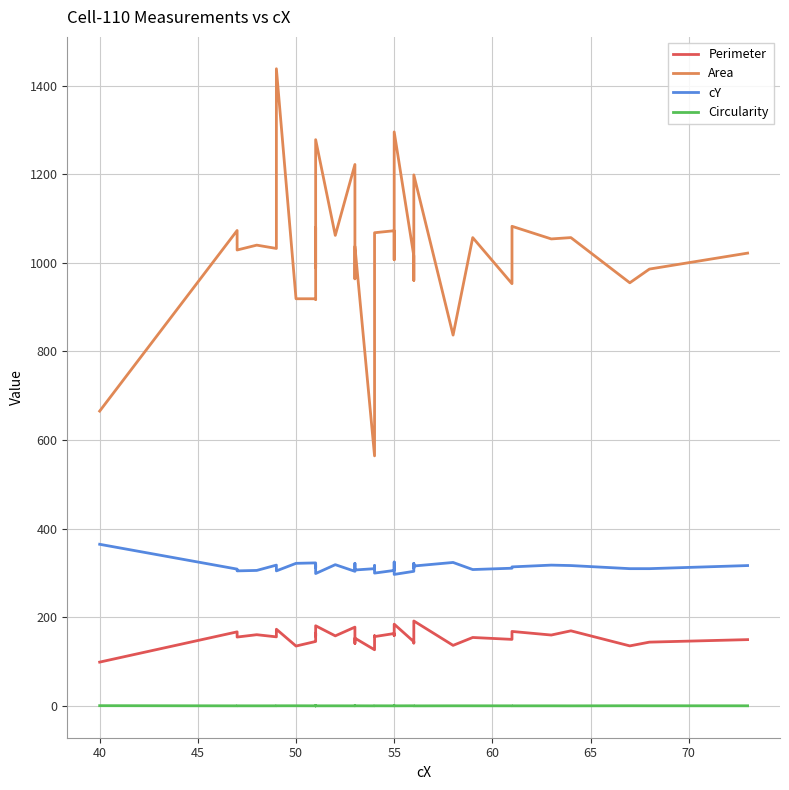

How many values in the Perimeter series exceed 157?

20